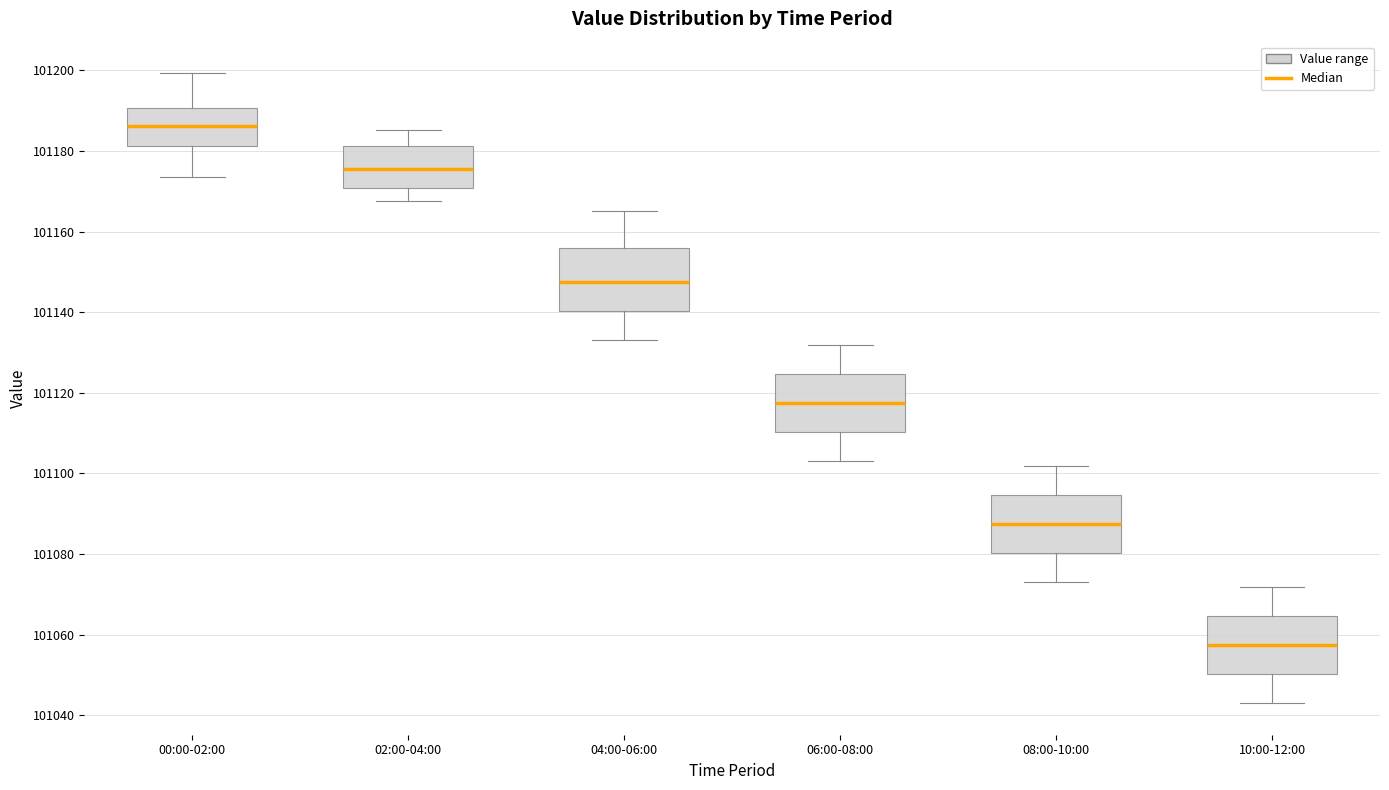

Which box's median line is the highest?

00:00-02:00